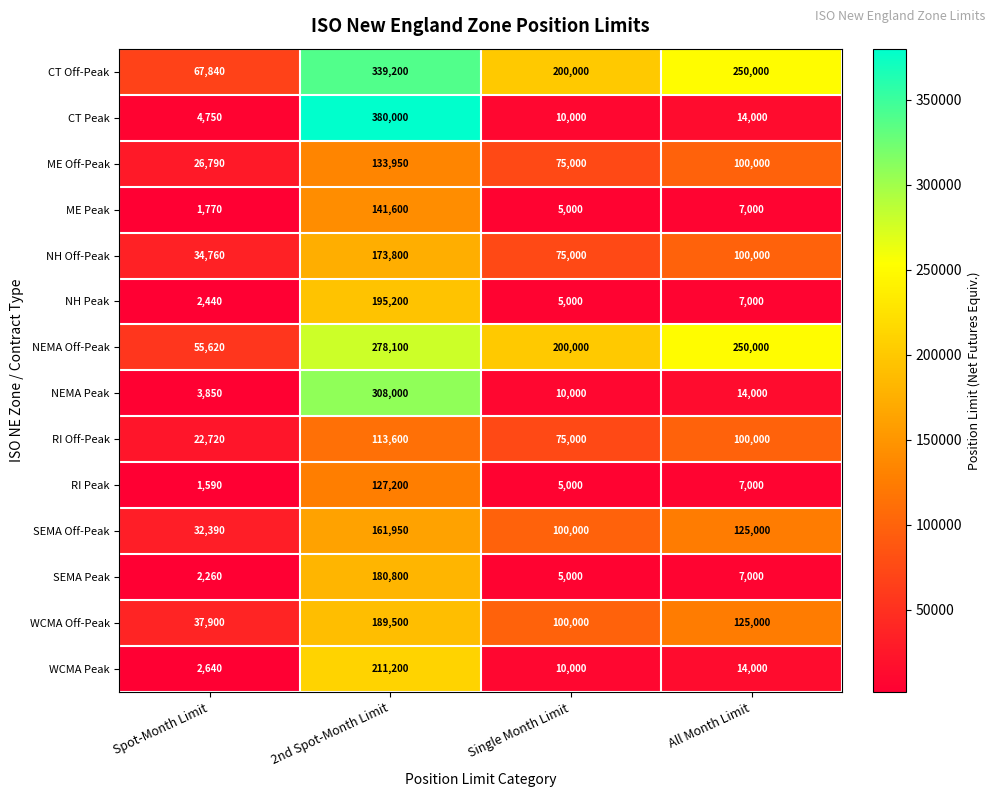

Which category has the highest value in the SEMA Peak series?

2nd Spot-Month Limit